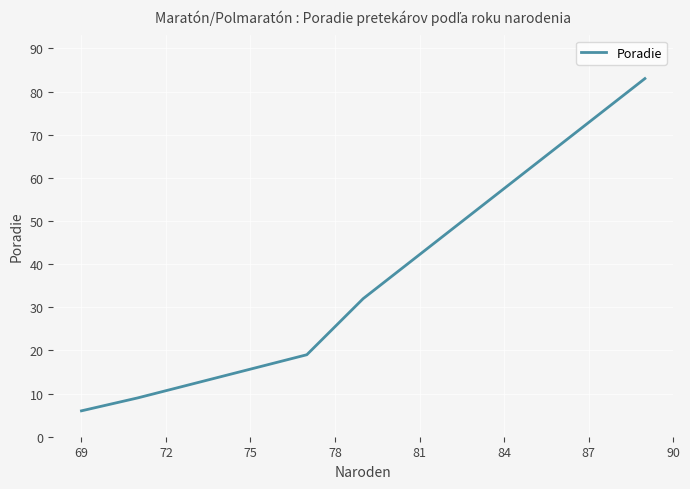

What is the difference between the maximum and minimum values?

77